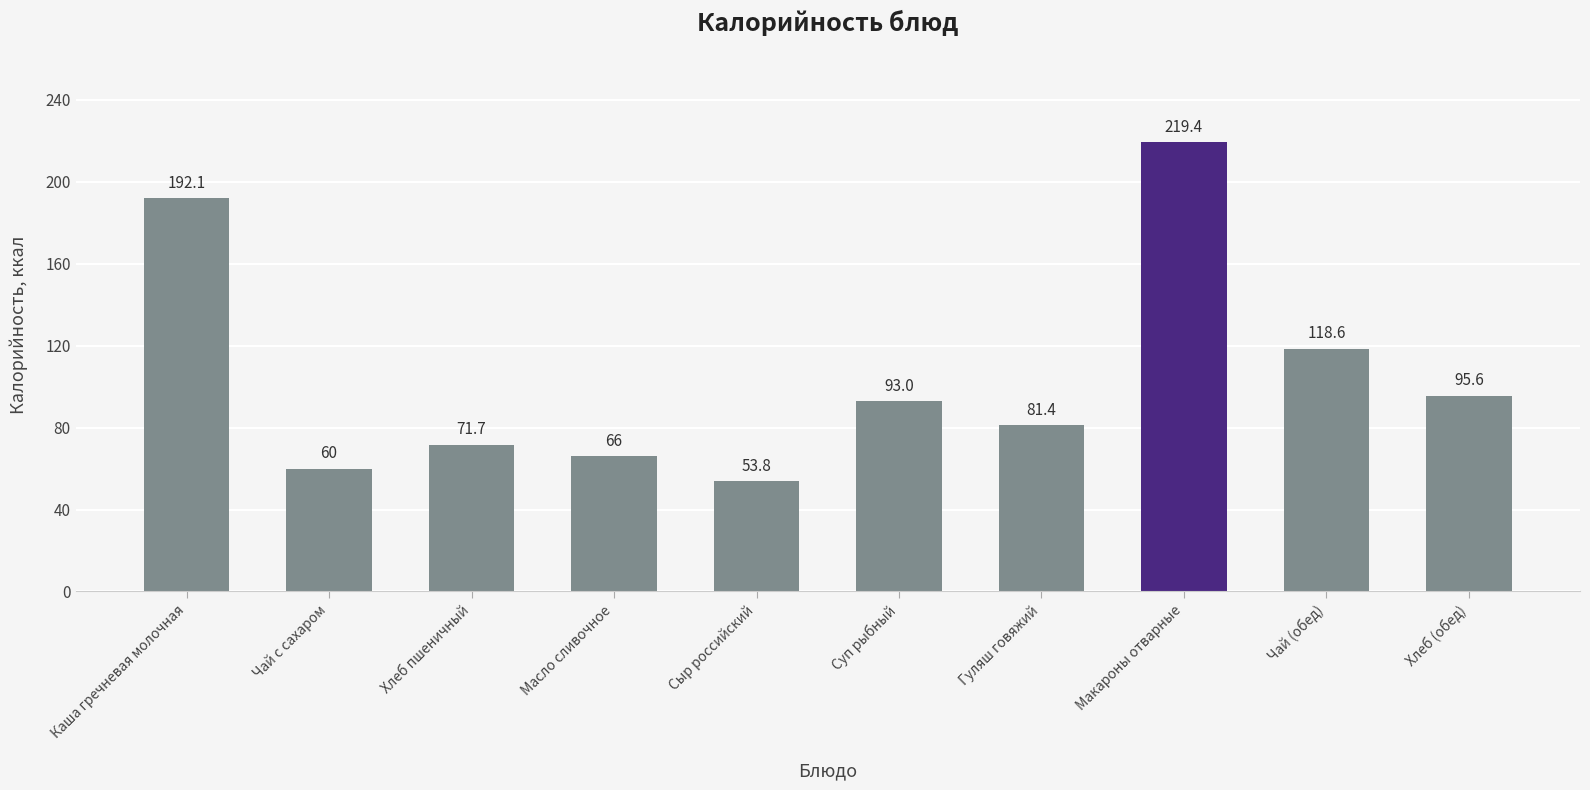

How many data points are less than 92?

5